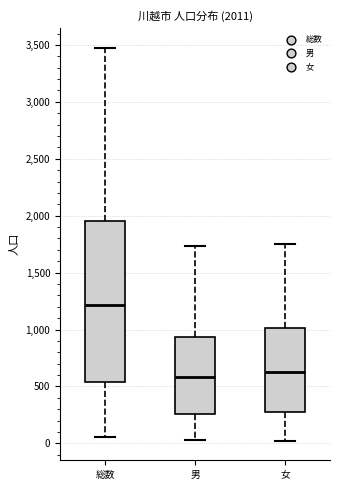

Which box is the tallest, from its lower edge to its upper edge?

総数